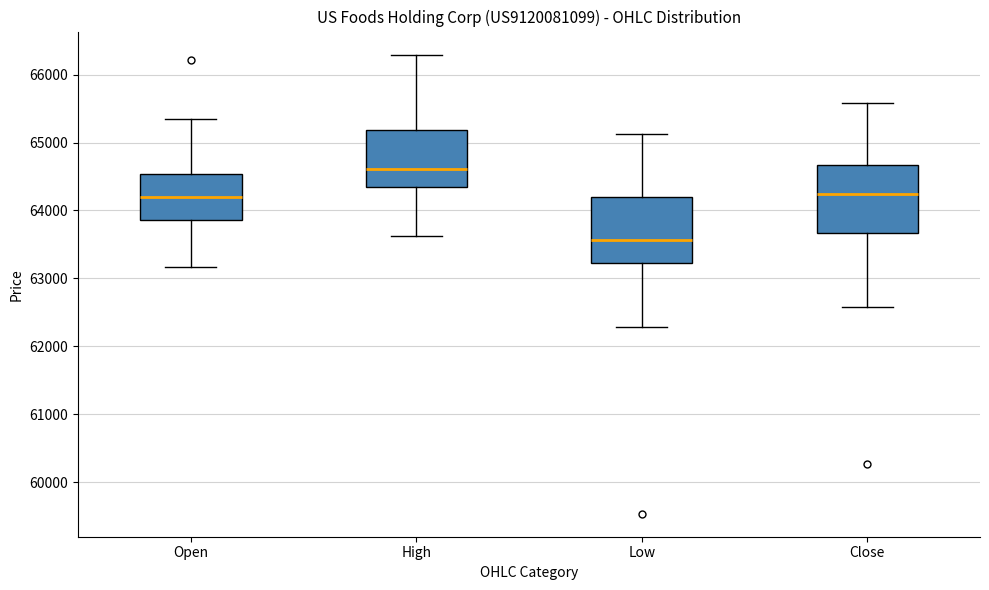

Reading left to right, read every box against the y-axis: the position of its median line, the range the box covers, and the ends of its whiskers. The values are not printed on the chart, so give them approximately, as read against the axis.

Open: median 64200, box 63900 to 64500, whiskers 63200 to 65400
High: median 64600, box 64300 to 65200, whiskers 63600 to 66300
Low: median 63600, box 63200 to 64200, whiskers 62300 to 65100
Close: median 64200, box 63700 to 64700, whiskers 62600 to 65600